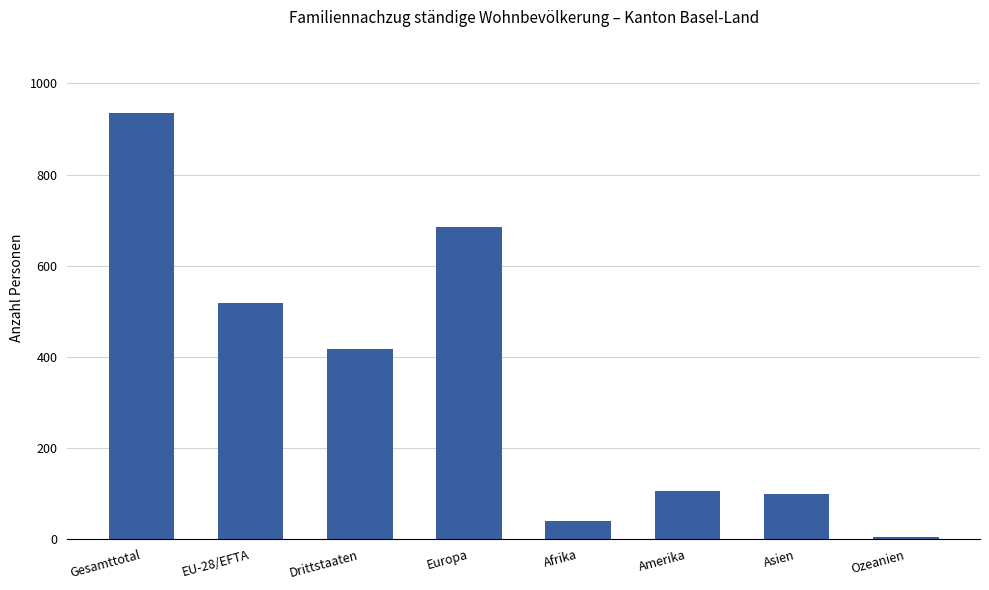

What is the sum of the values at Europa and Amerika?

790